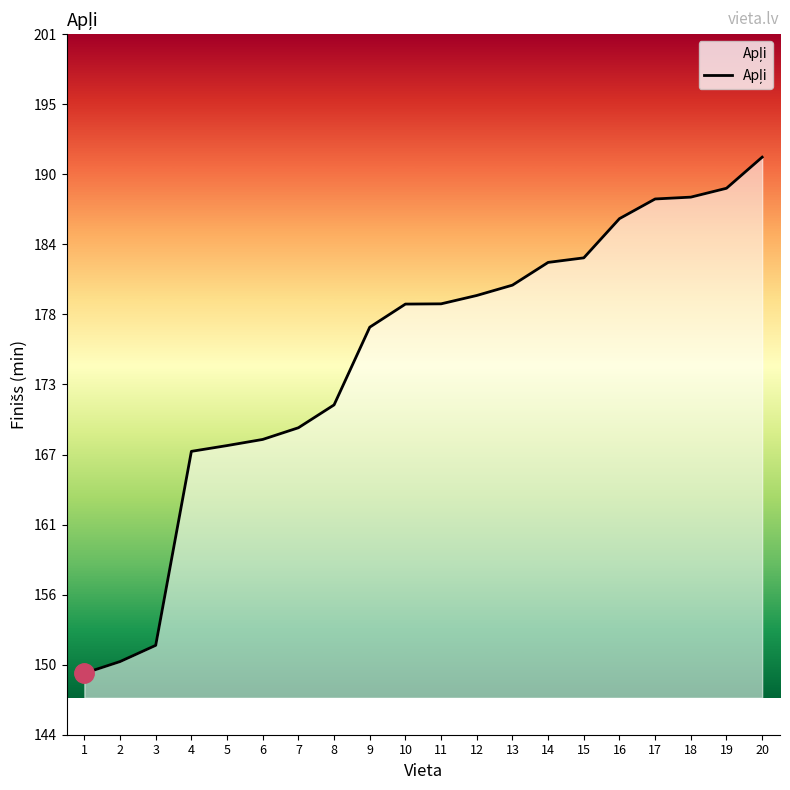

List the labels in order of value, smallest first.

1, 2, 3, 4, 5, 6, 7, 8, 9, 10, 11, 12, 13, 14, 15, 16, 17, 18, 19, 20